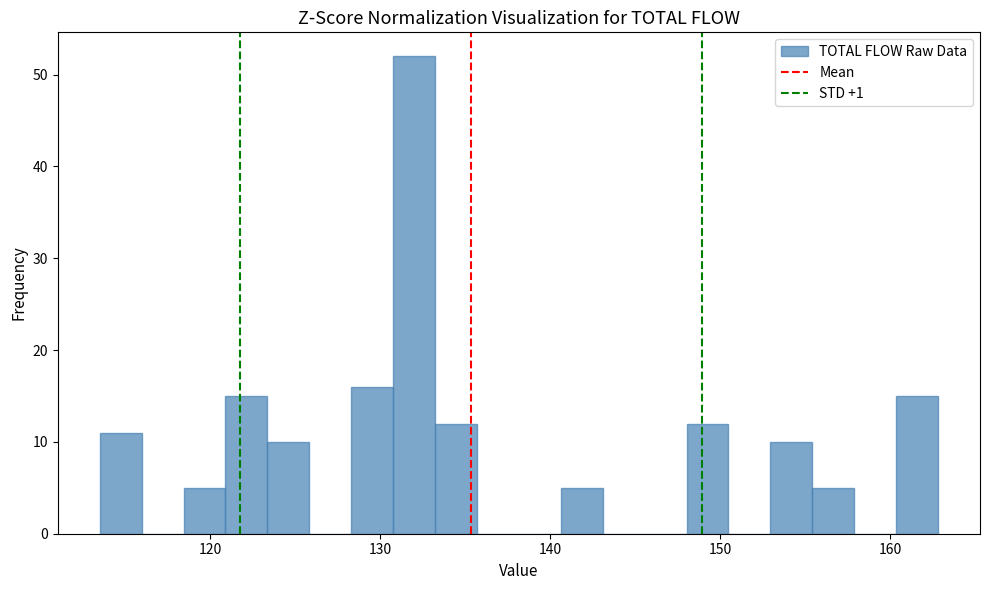

Read against the x-axis, roughly where is the centre of the tallest bar?

132